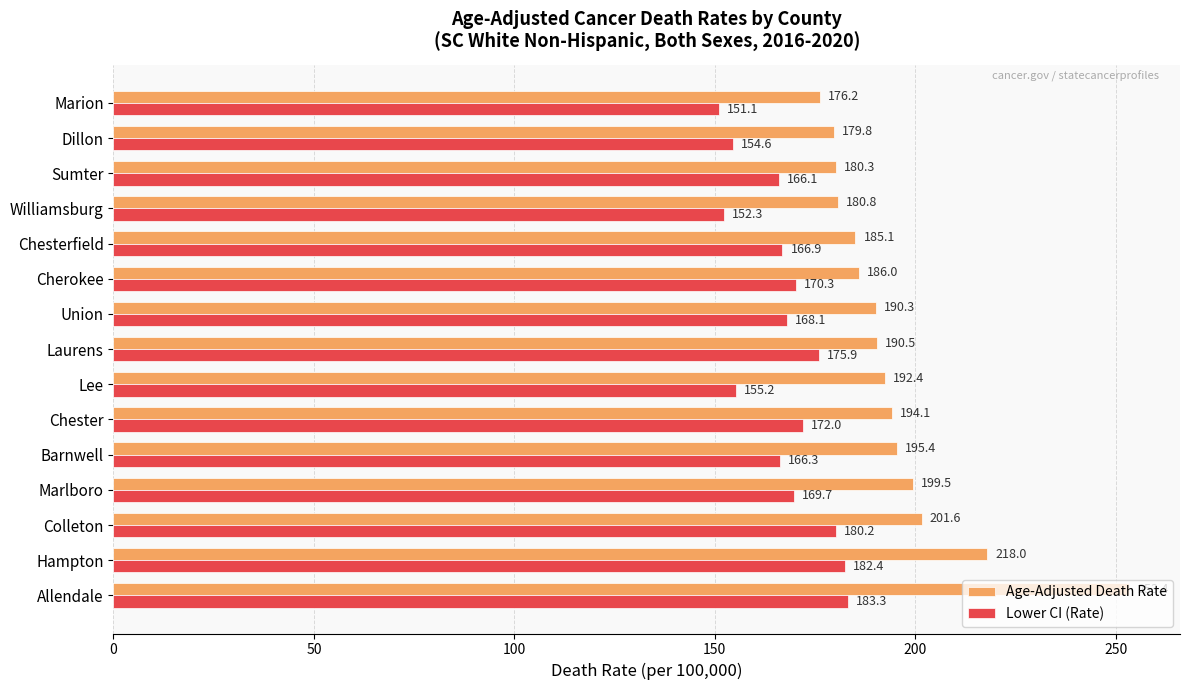

Which category has the lowest value across all series?

Marion